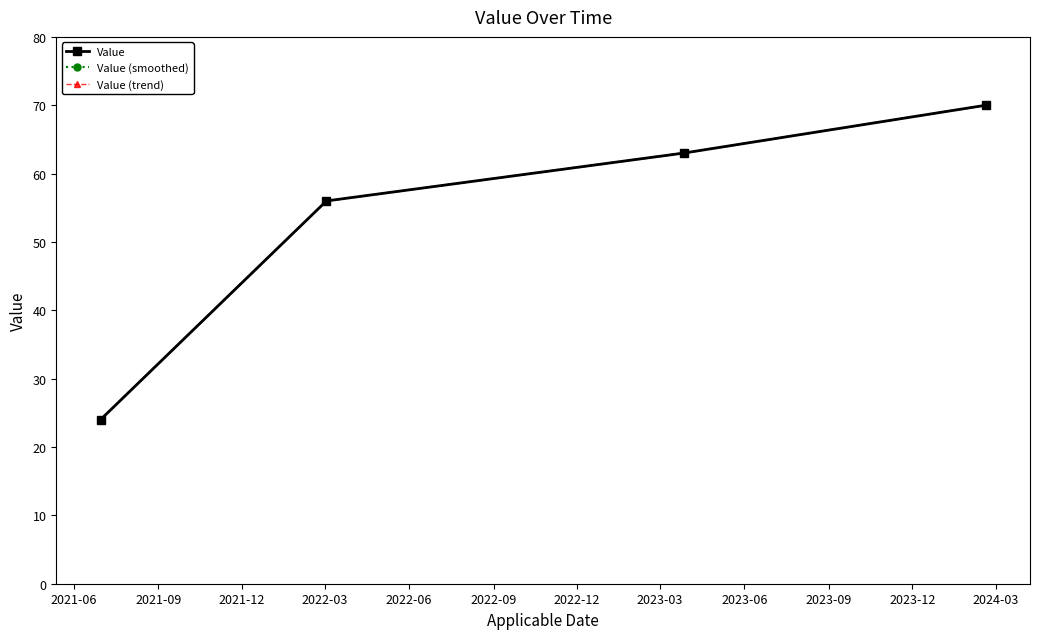

Does the chart have visible grid lines?

No